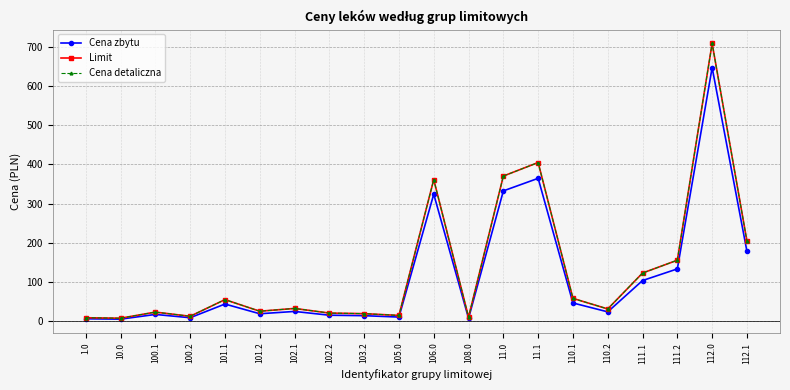

Does the chart display data point markers on the line(s)?

Yes